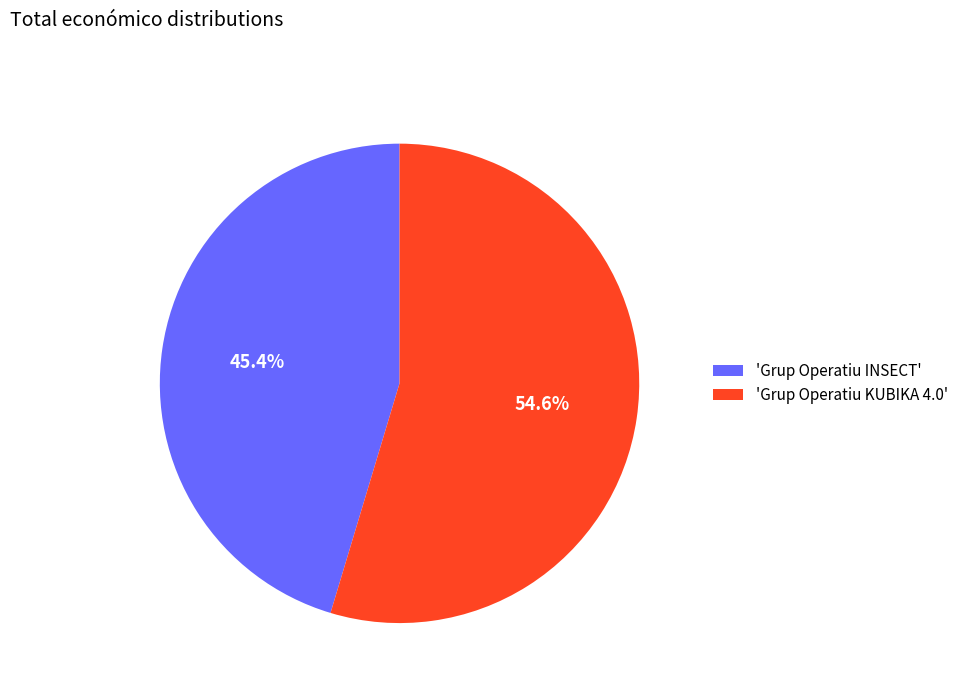

Does any single category account for the majority?

Yes